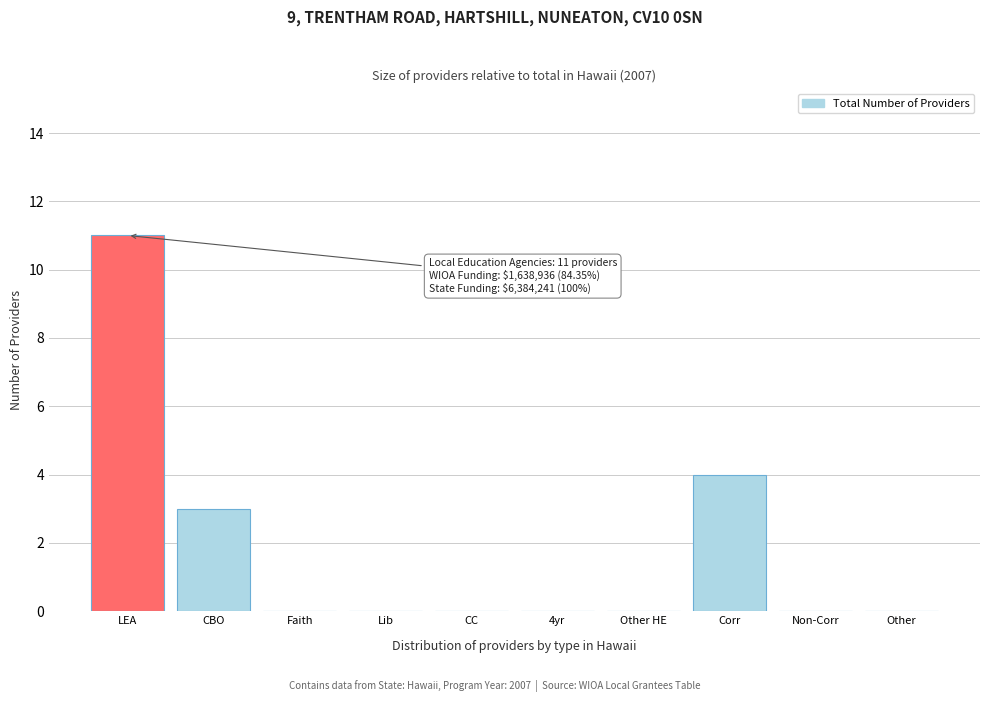

Reading left to right, list all the values displayed in this chart.

LEA=11	CBO=3	Faith=0	Lib=0	CC=0	4yr=0	Other HE=0	Corr=4	Non-Corr=0	Other=0